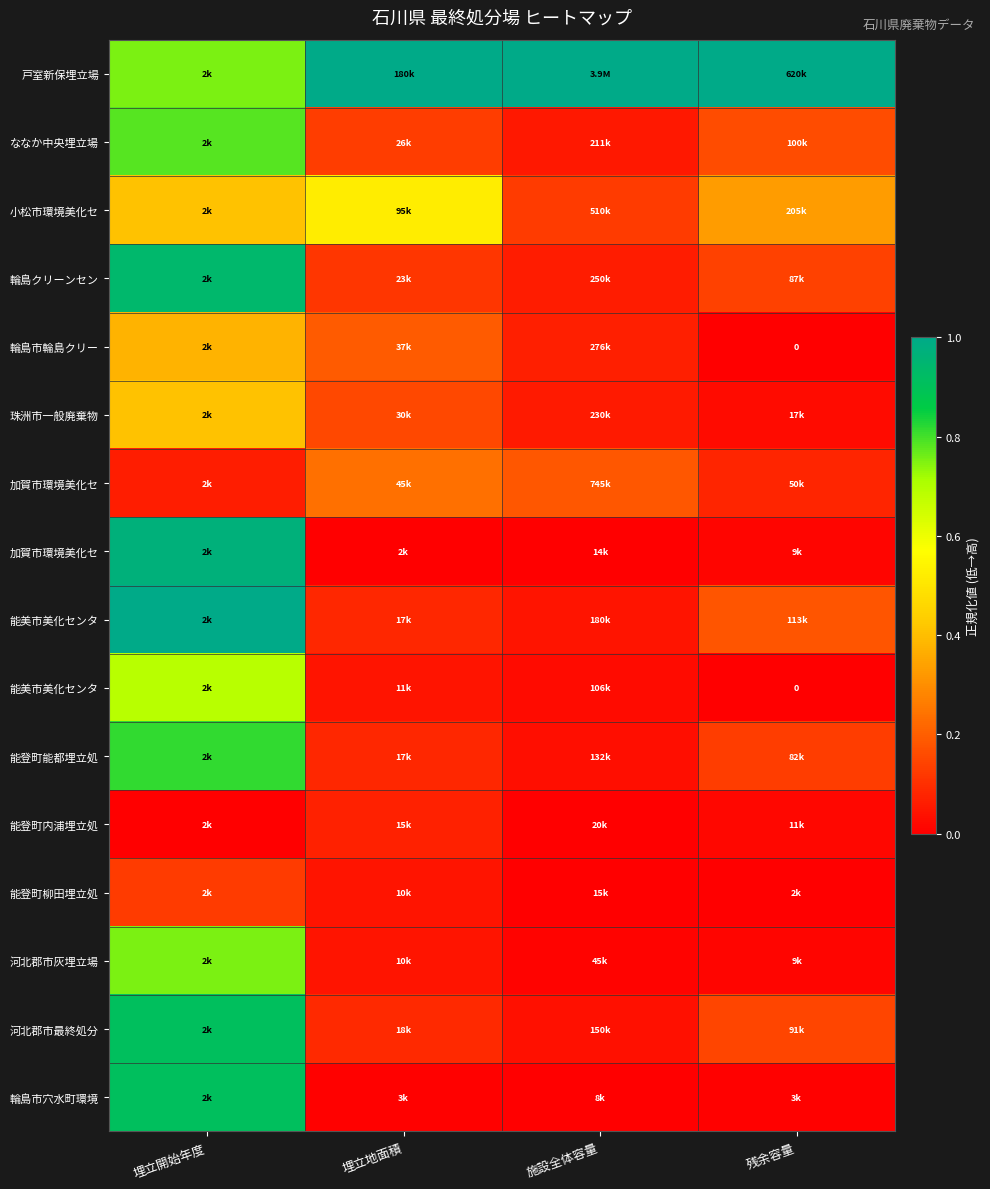

Which category has the lowest value across all series?

残余容量